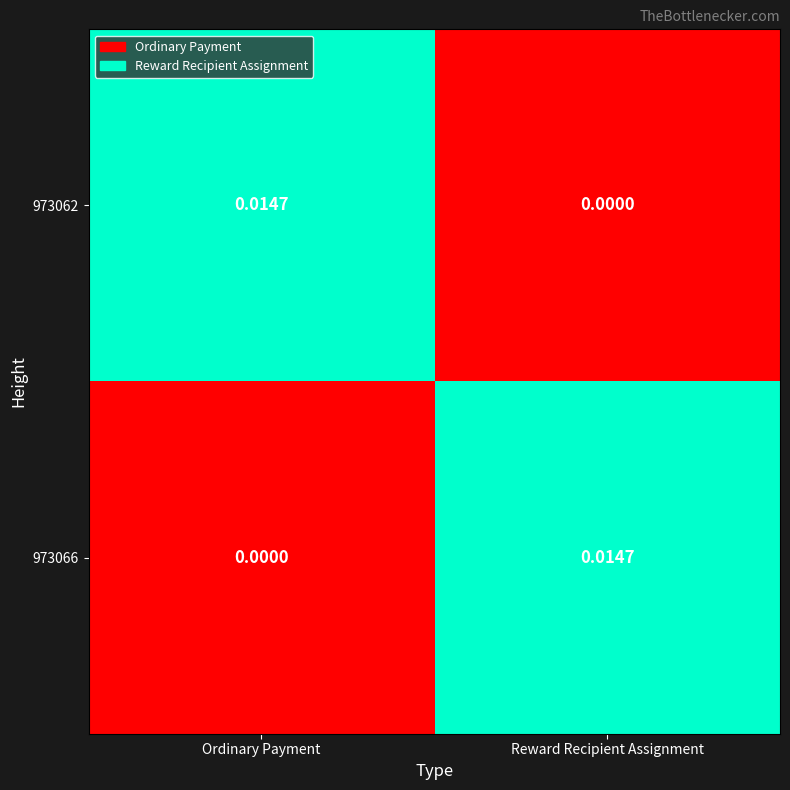

At which label is 973066 closest to 0?

Ordinary Payment